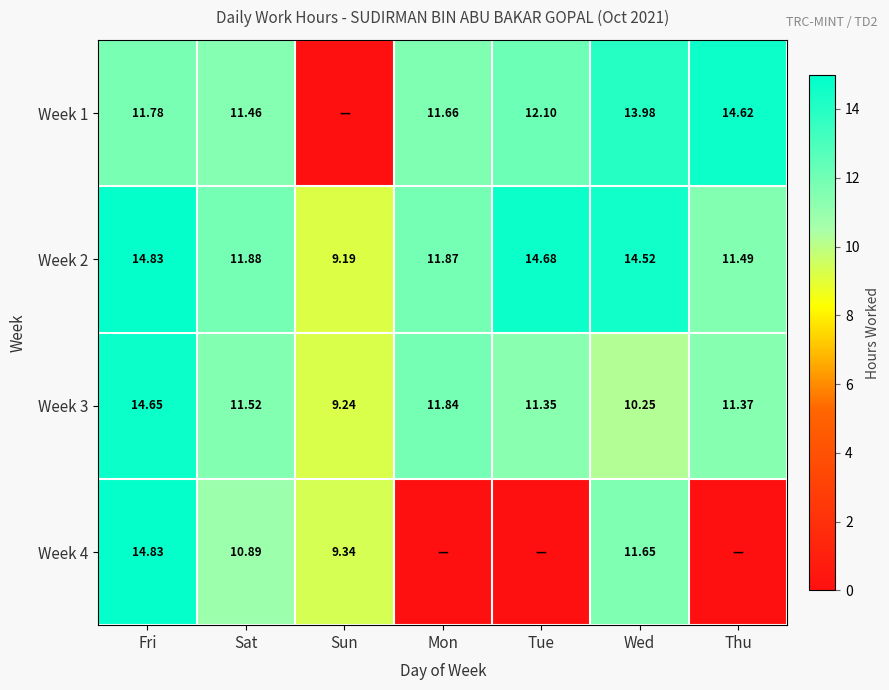

At which category is the sum across all series the highest?

Fri